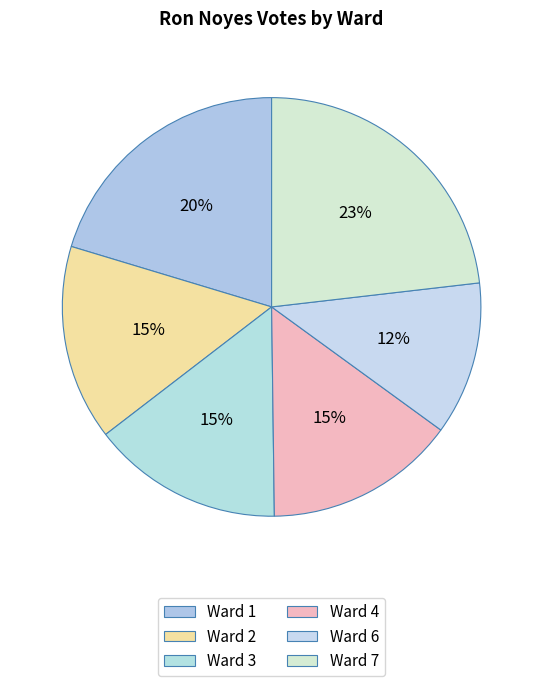

Approximately how many times larger is the value at Ward 4 compared to Ward 3?

1.0